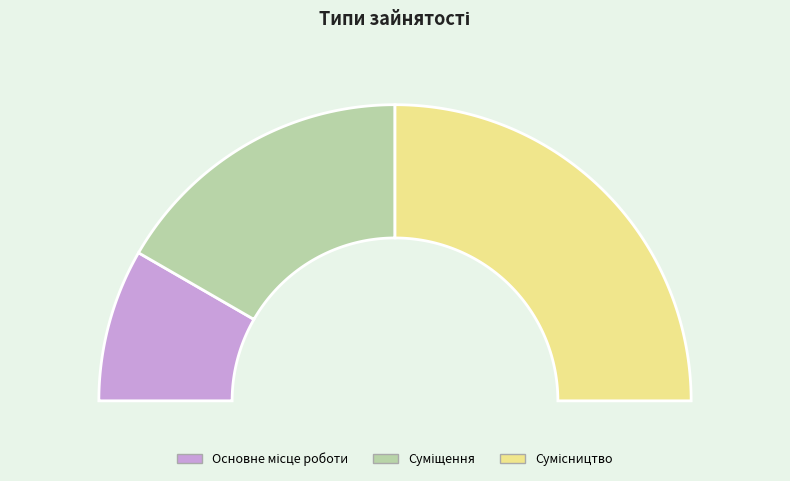

To the nearest percent, what portion does Сумісництво represent?

50%